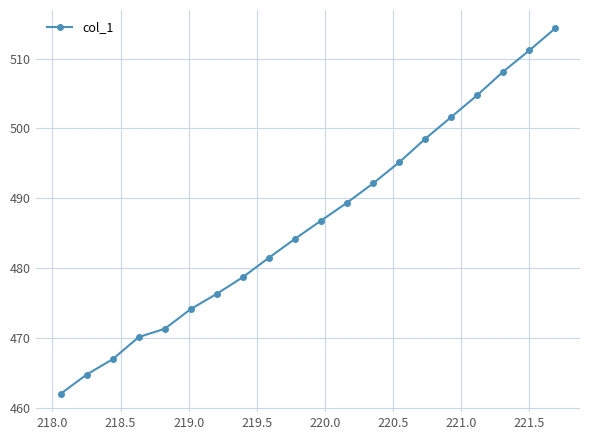

What is the value of the 10th point from the left?

484.2